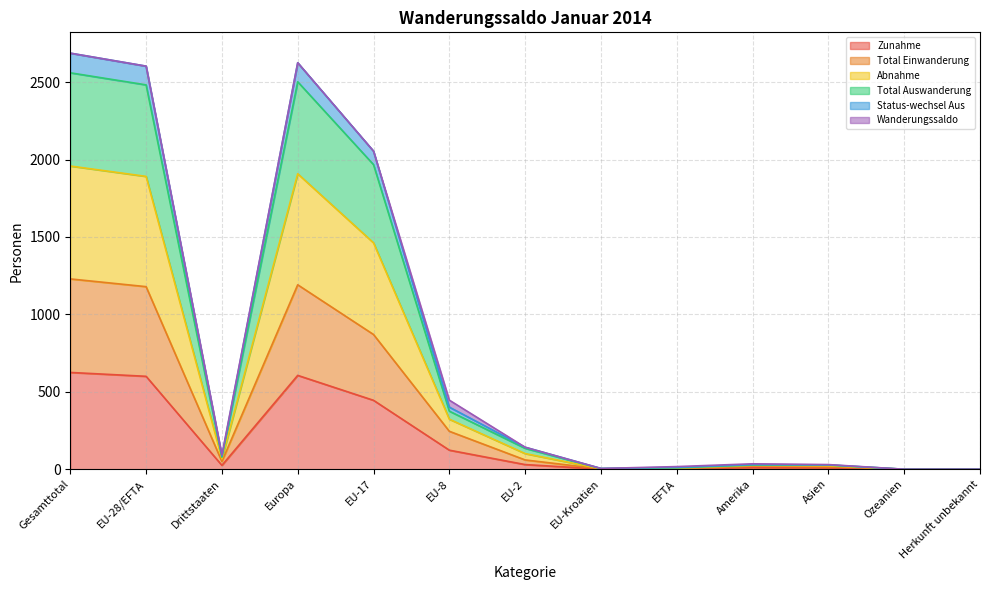

How many positive values does the Status-wechsel Aus series have?

11